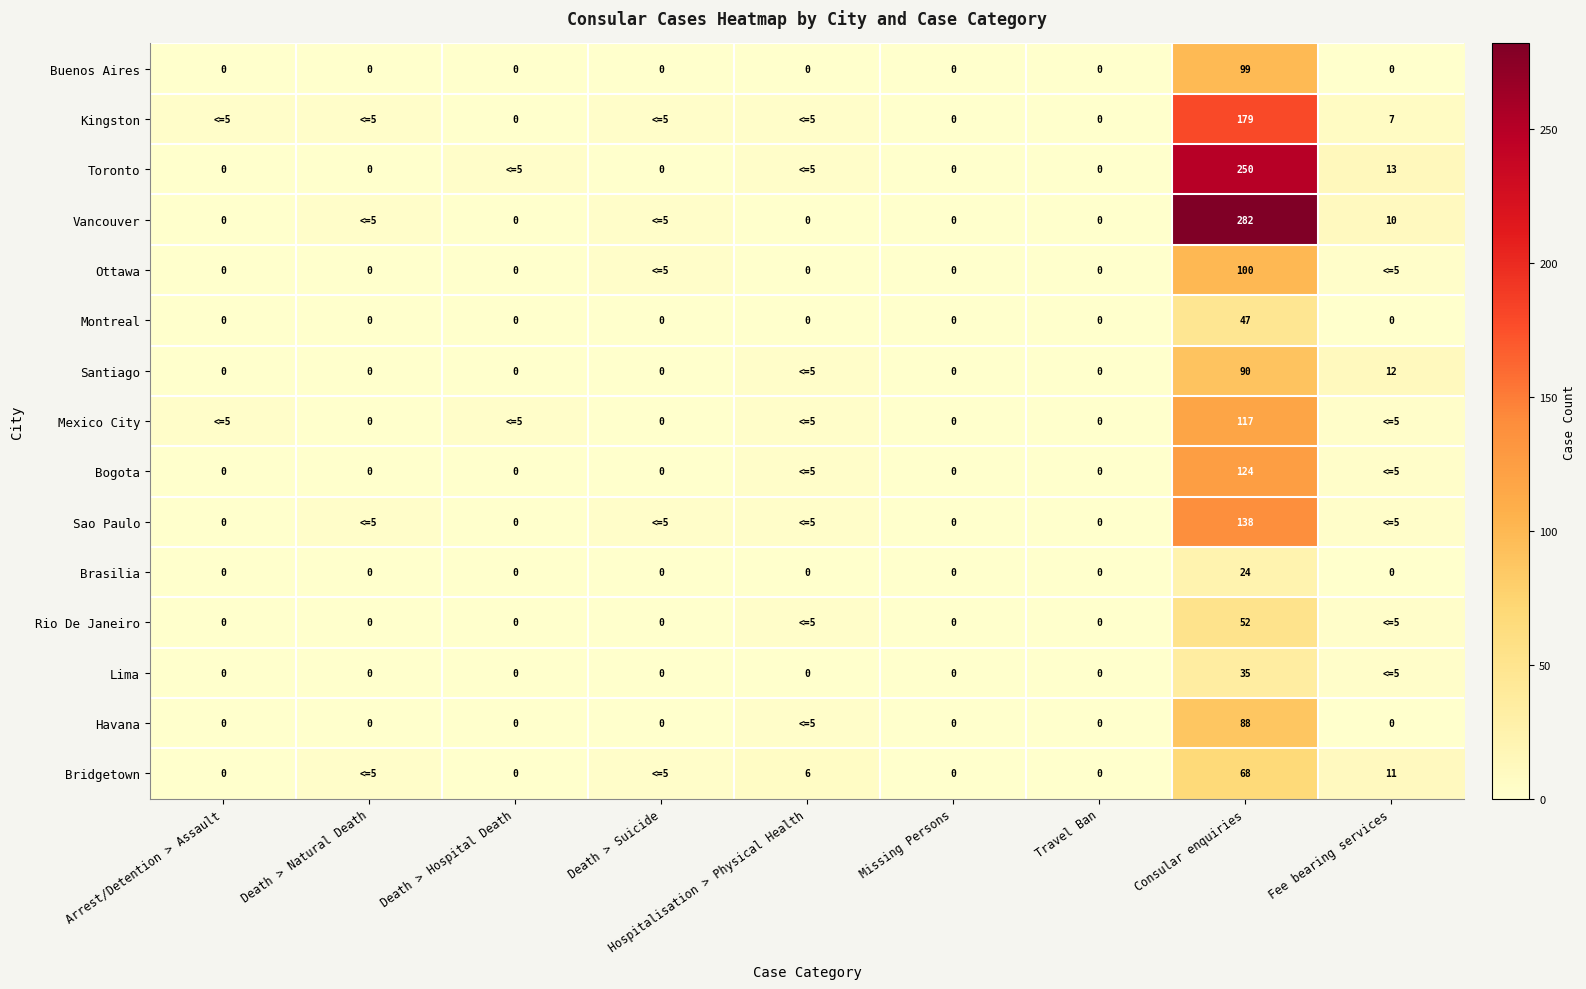

What is the spread (max minus min) of values at Consular enquiries?

258